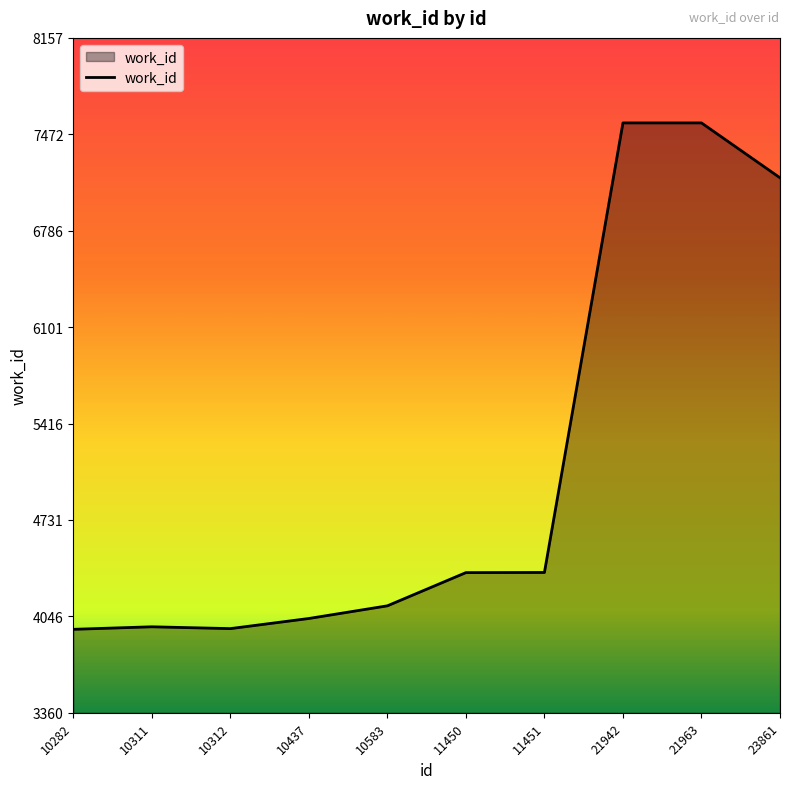

How many categories are shown in the chart?

10